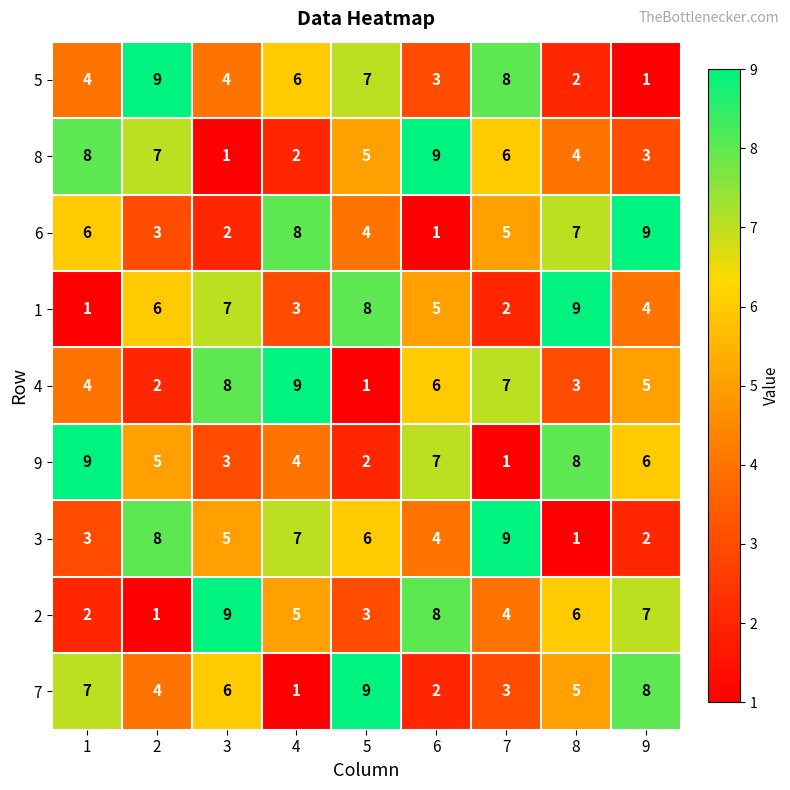

What is the difference between the highest and lowest values at 9?

8